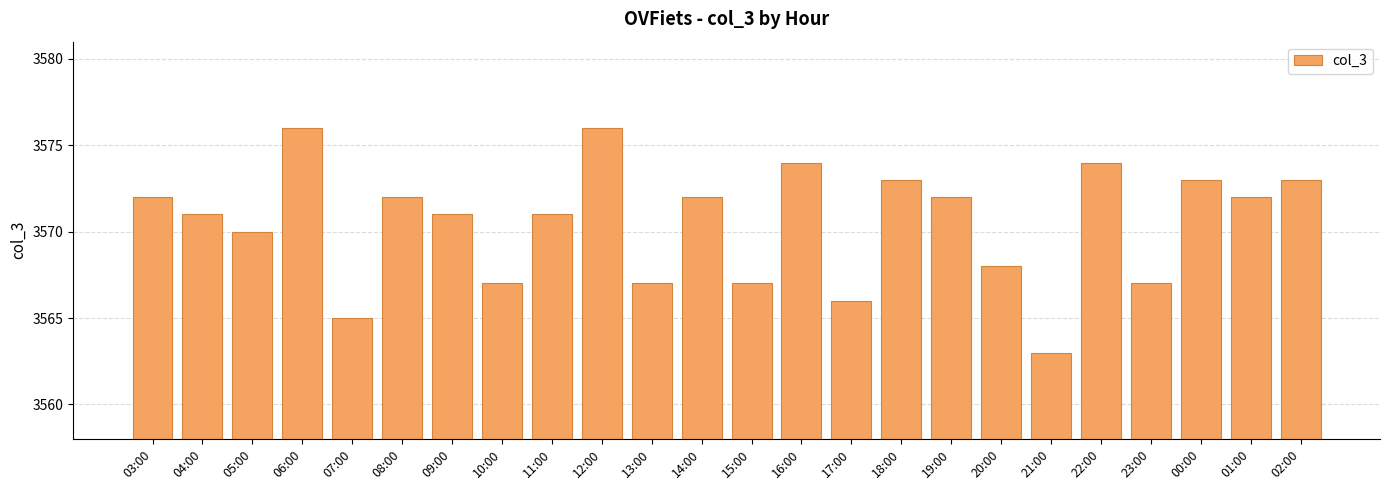

Approximately how many times larger is the value at 07:00 compared to 13:00?

1.0